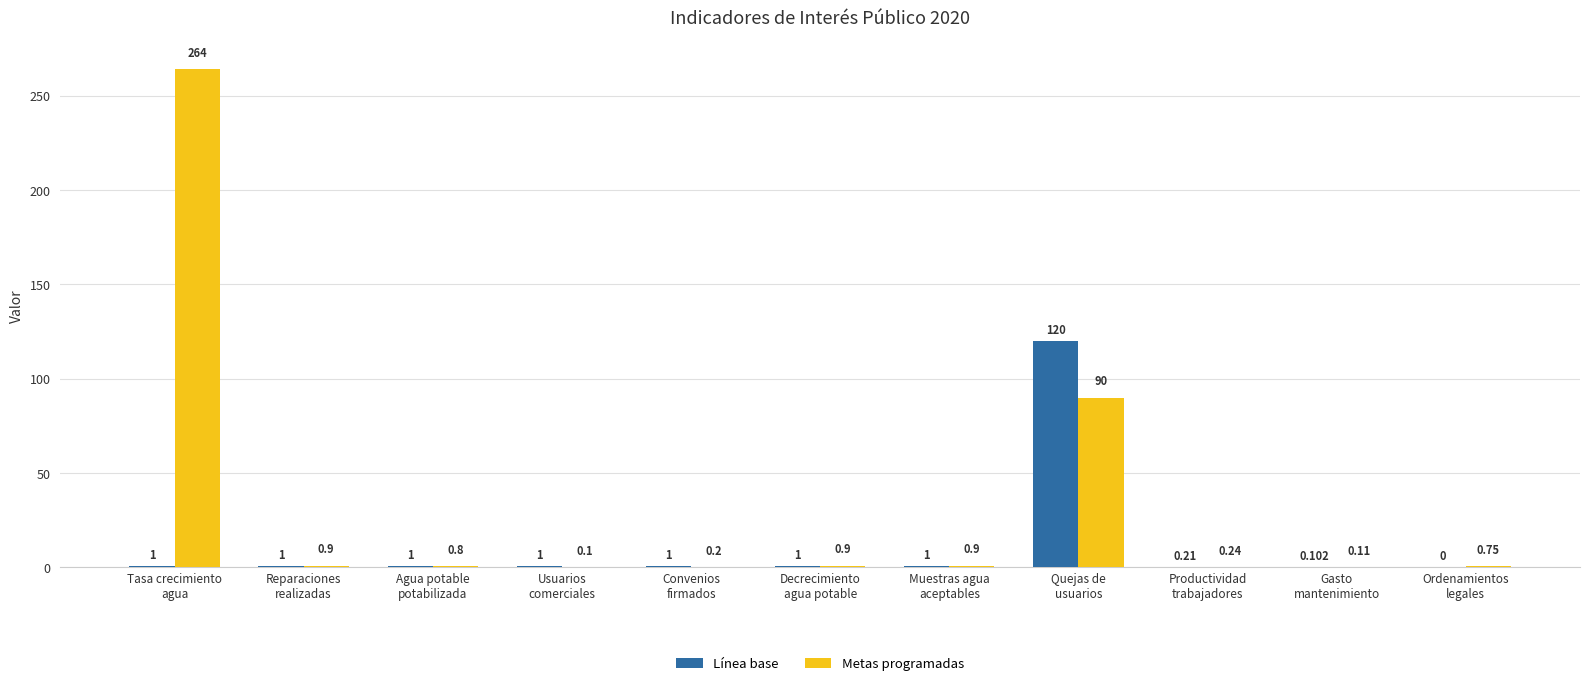

What is the sum of all Metas programadas values?

358.9